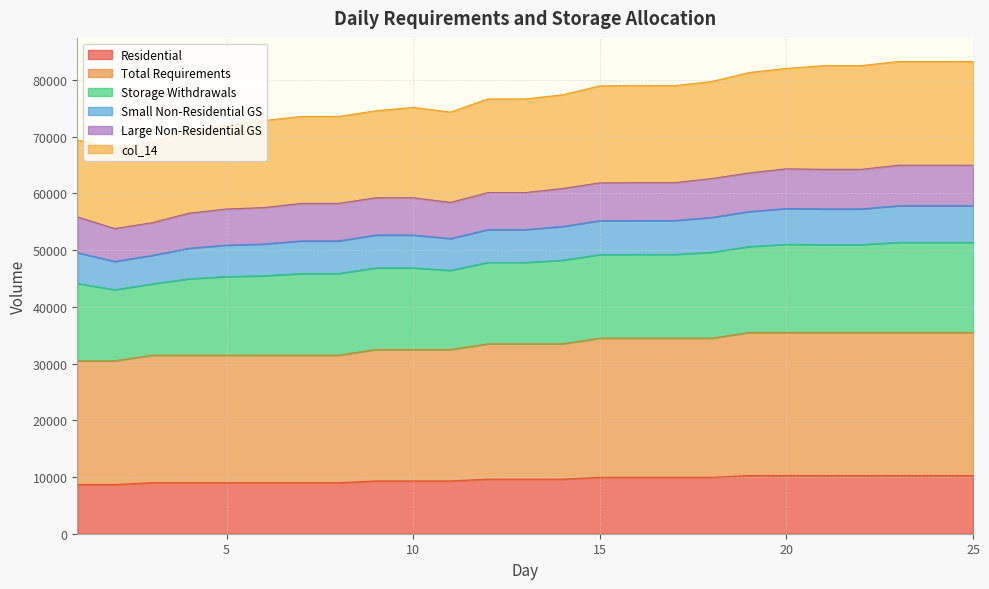

Rank the categories by Residential value from highest to lowest.

19, 20, 21, 22, 23, 24, 25, 15, 16, 17, 18, 12, 13, 14, 9, 10, 11, 3, 4, 5, 6, 7, 8, 1, 2